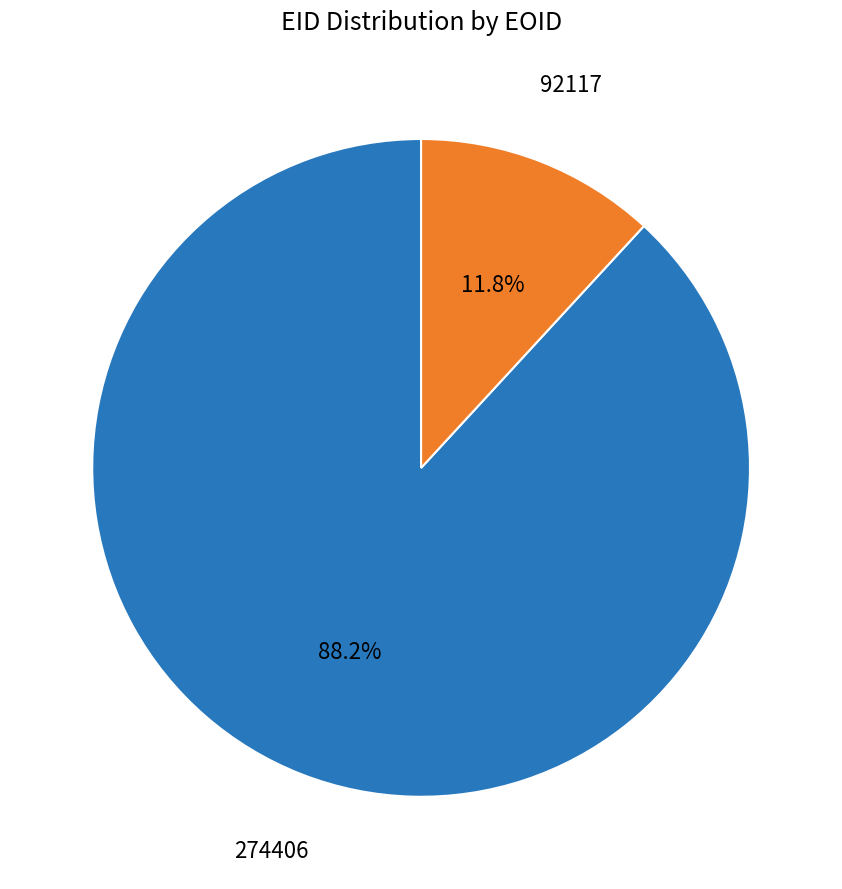

Rank the categories by value from highest to lowest.

274406, 92117